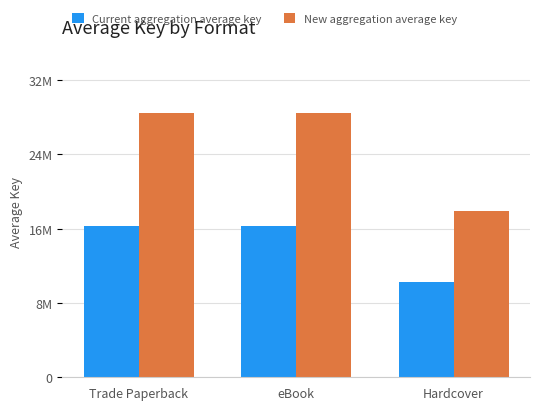

What is the highest value of the New aggregation average key series?

28467708.9